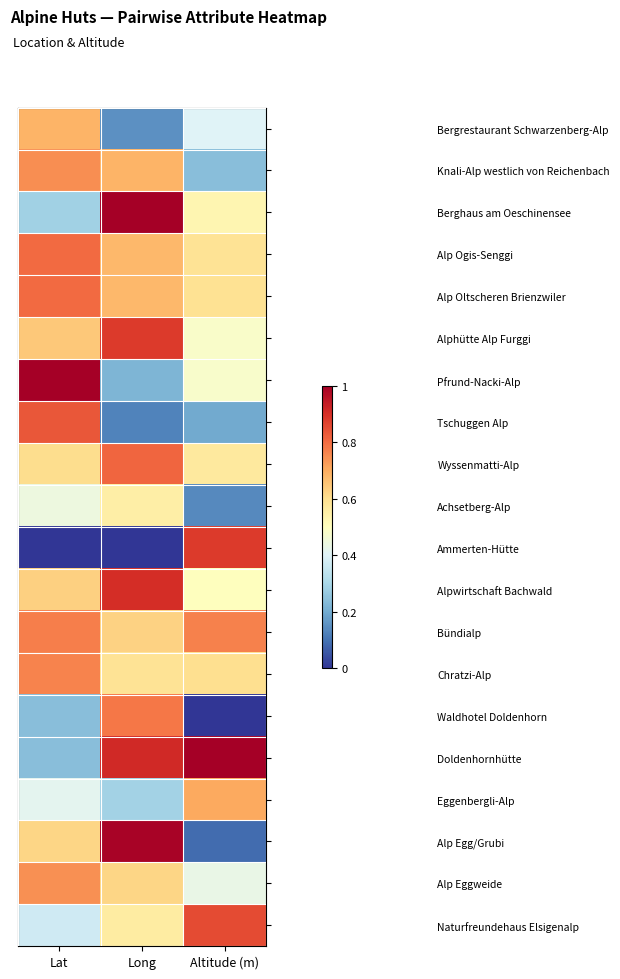

How many data points does each series have?

3